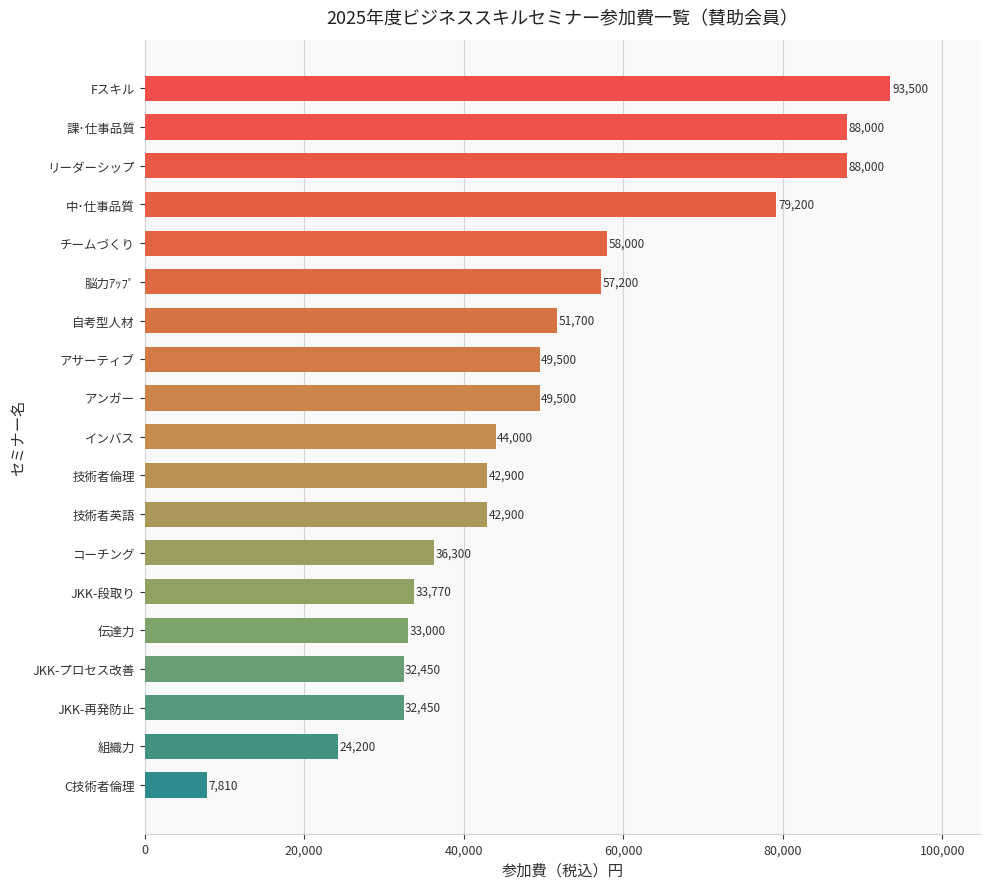

Does the chart contain any negative values?

No